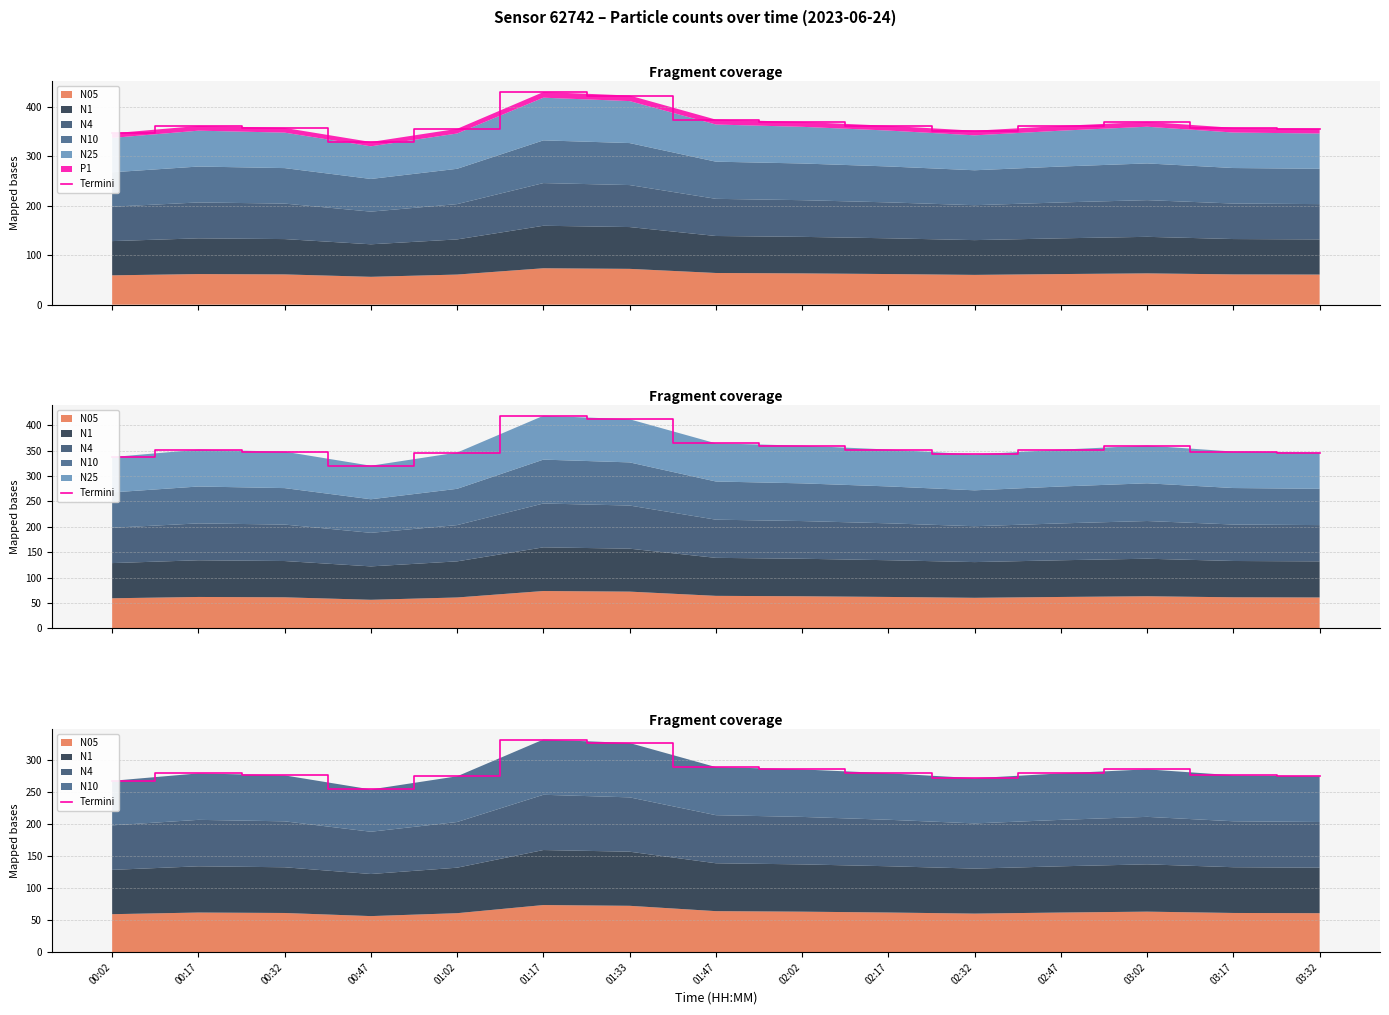

Reading left to right, extract all data points from this chart.

00:02=267.8	00:17=279.4	00:32=276.2	00:47=254.3	01:02=274.8	01:17=332.3	01:33=326.9	01:47=289.2	02:02=285.6	02:17=279.5	02:32=271.9	02:47=279.4	03:02=285.7	03:17=276.4	03:32=274.8